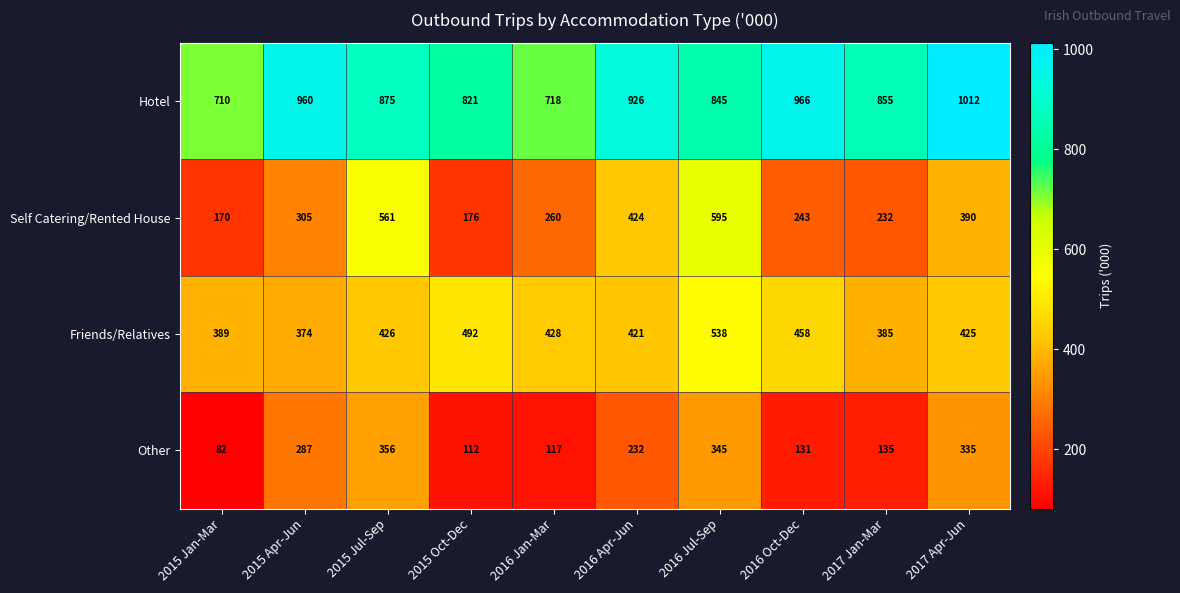

Rank the series at 2016 Apr-Jun from lowest to highest value.

Other, Friends/Relatives, Self Catering/Rented House, Hotel